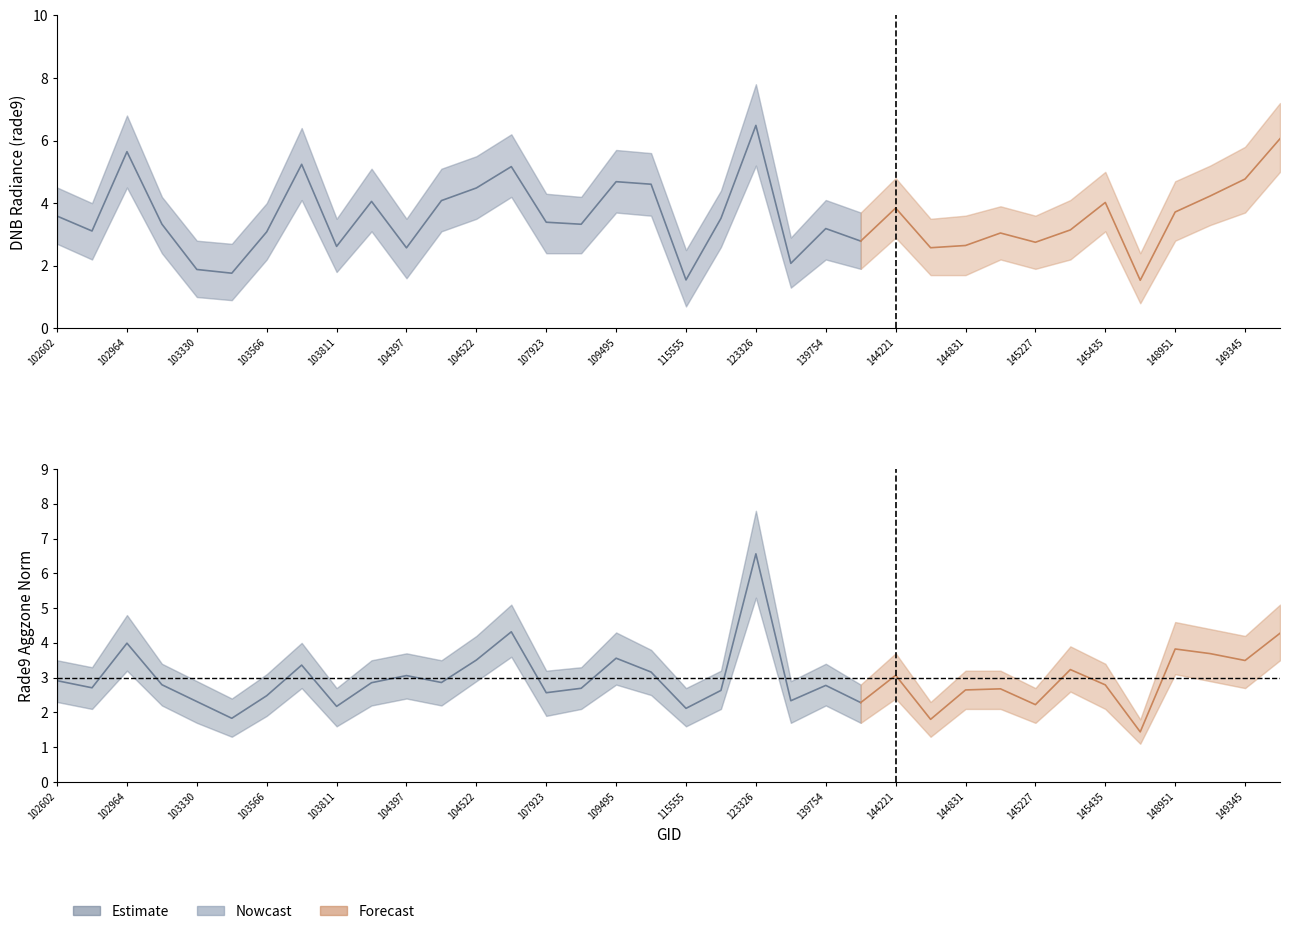

Where is the first local maximum for rade9_aggzone_norm?

102964